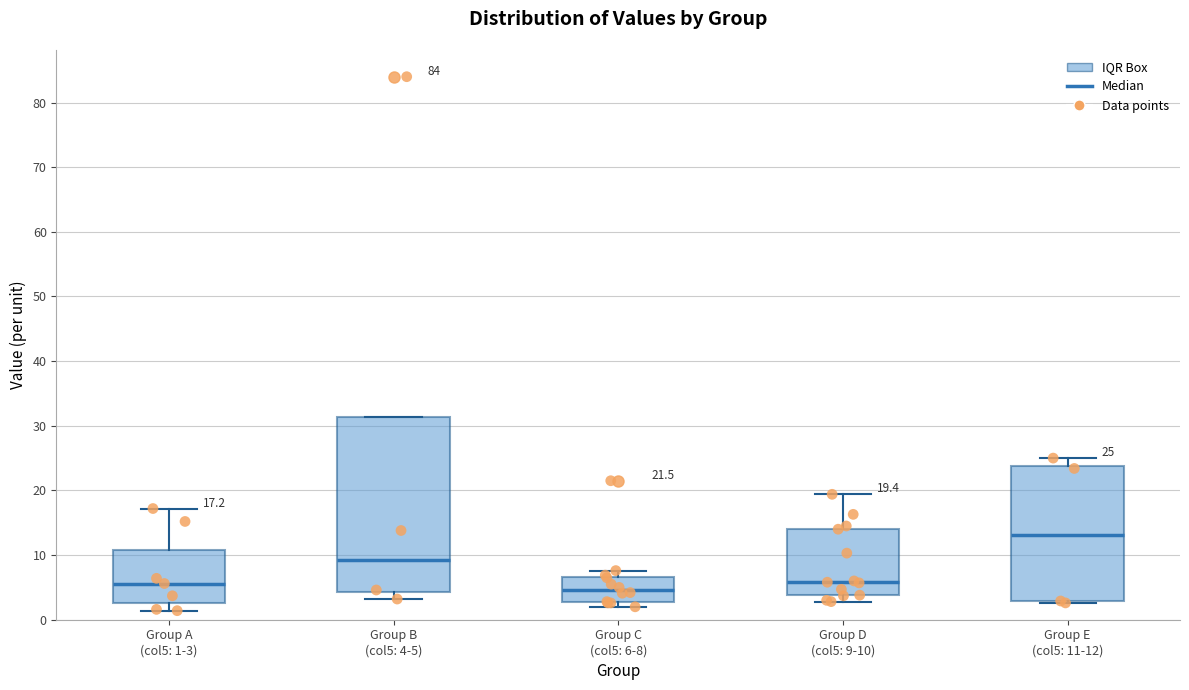

Which box's median line is the highest?

Group E (col5: 11-12)